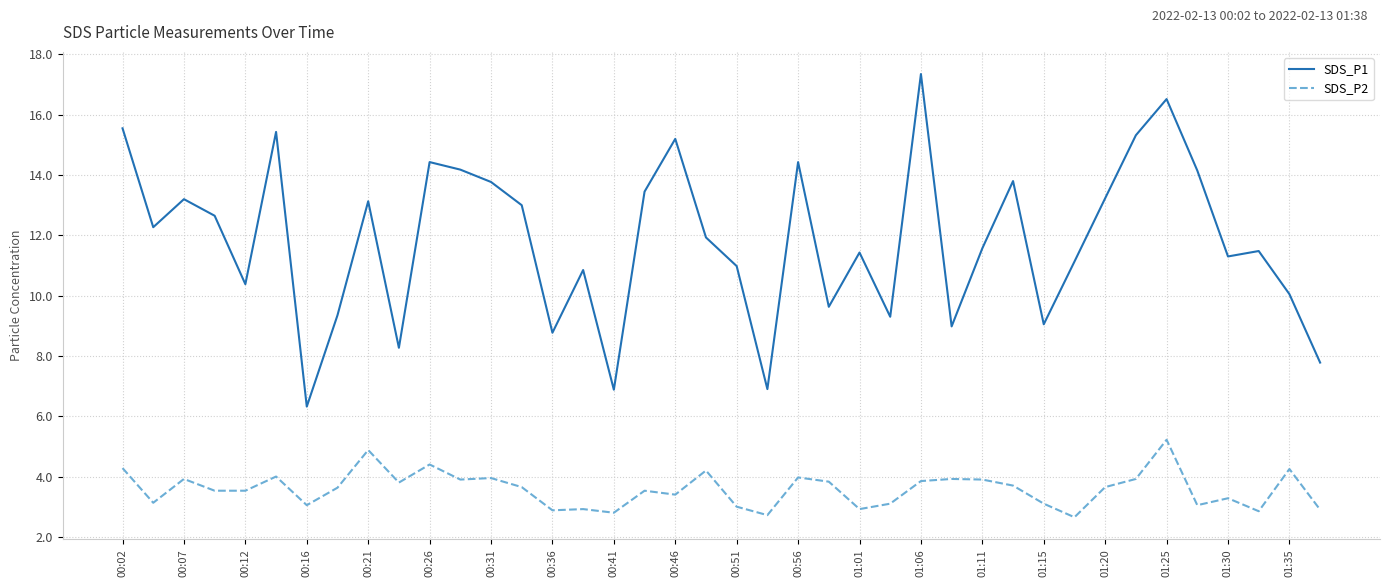

List the series in order of their peak value, highest first.

SDS_P1, SDS_P2